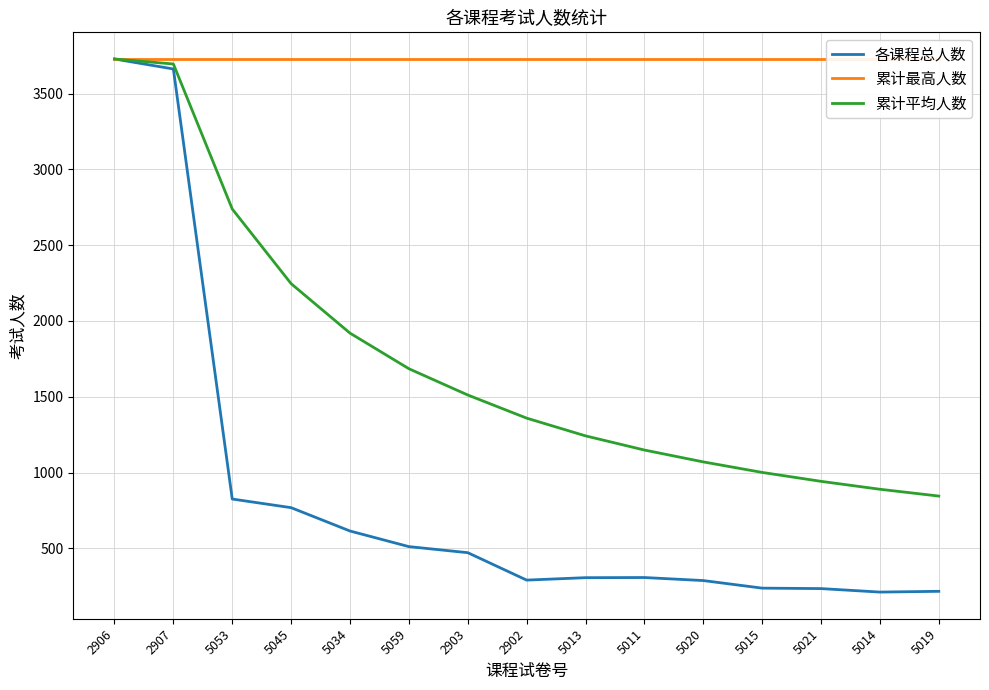

At which category does 各课程总人数 reach its first local valley?

2902